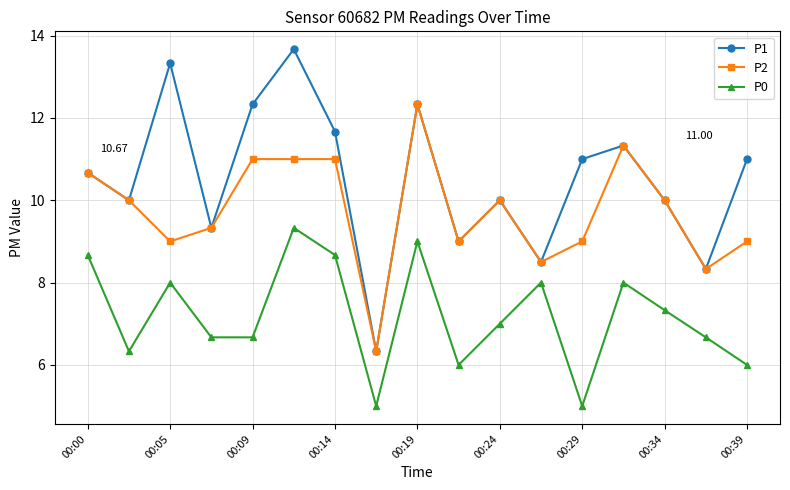

True or false: P0 and P2 intersect in this chart.

False